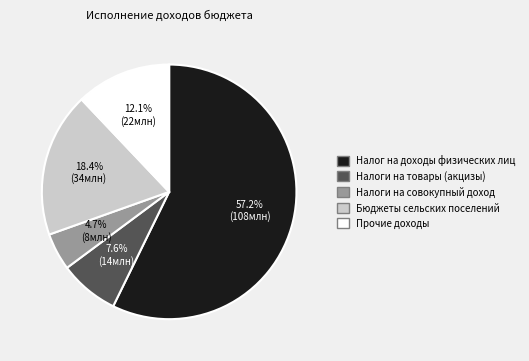

How many segments does this pie chart have?

5